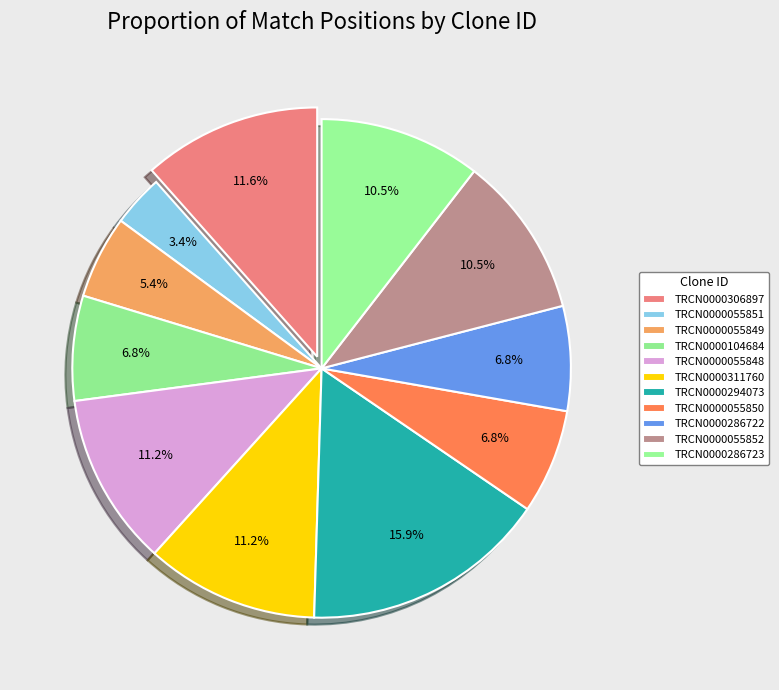

Which slice is the largest?

TRCN0000294073